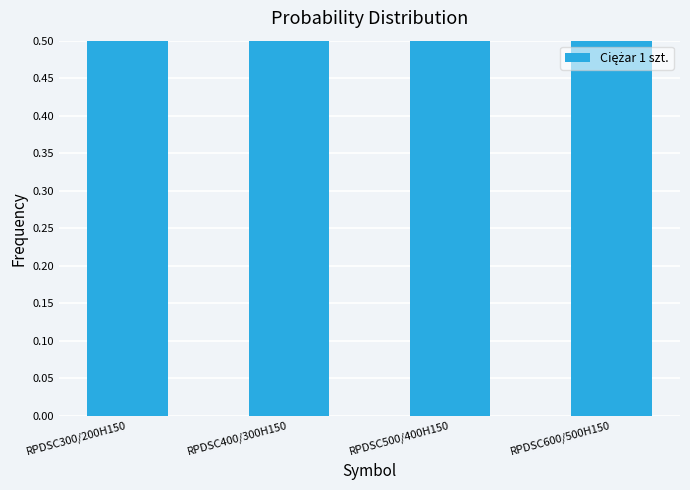

Count the number of data series in this chart.

1